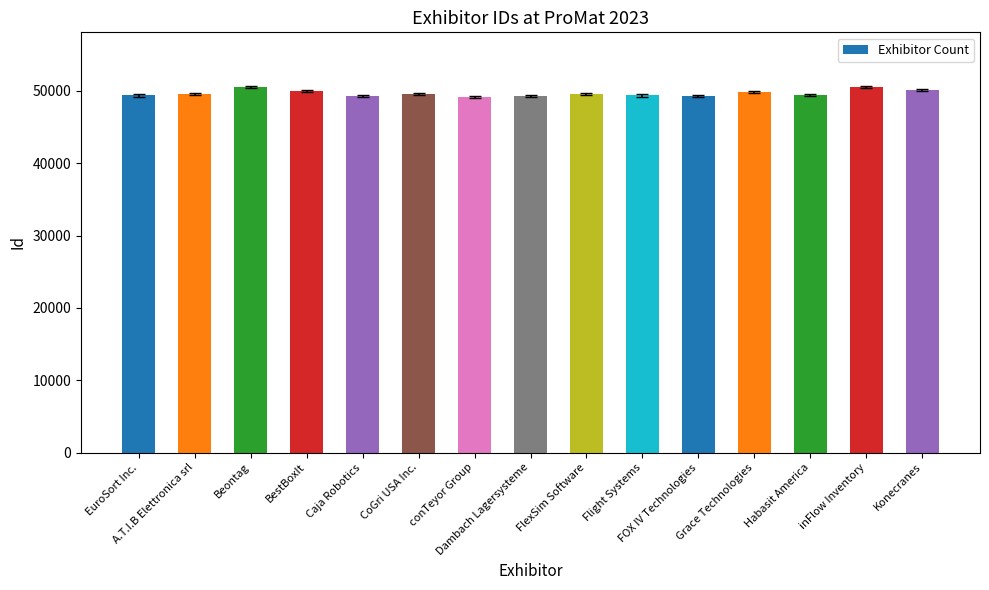

What is the greatest value displayed?

50529